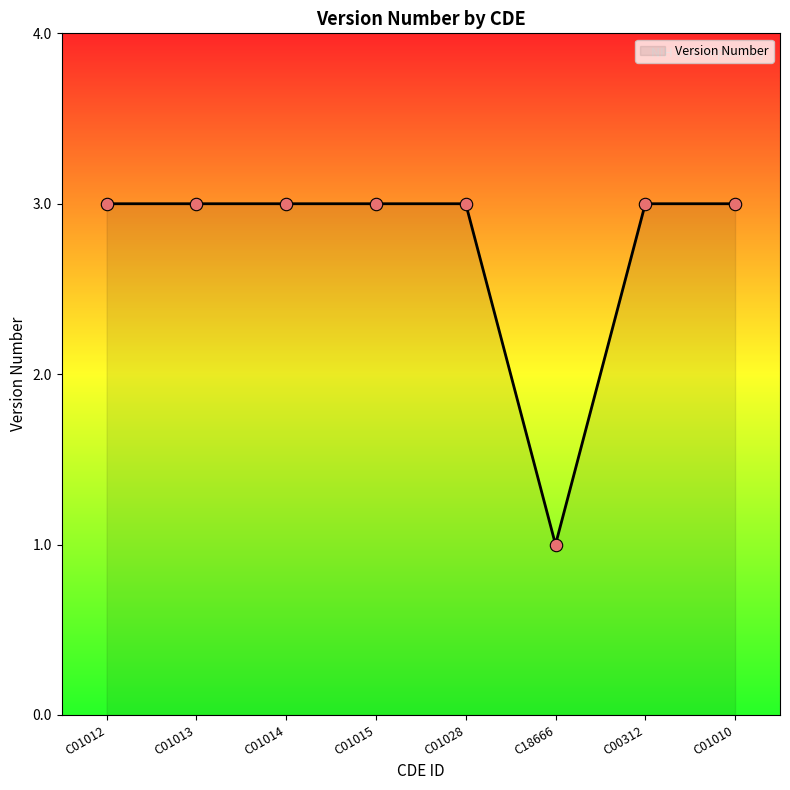

What is the ratio of the value at C01028 to the value at C00312?

1.0